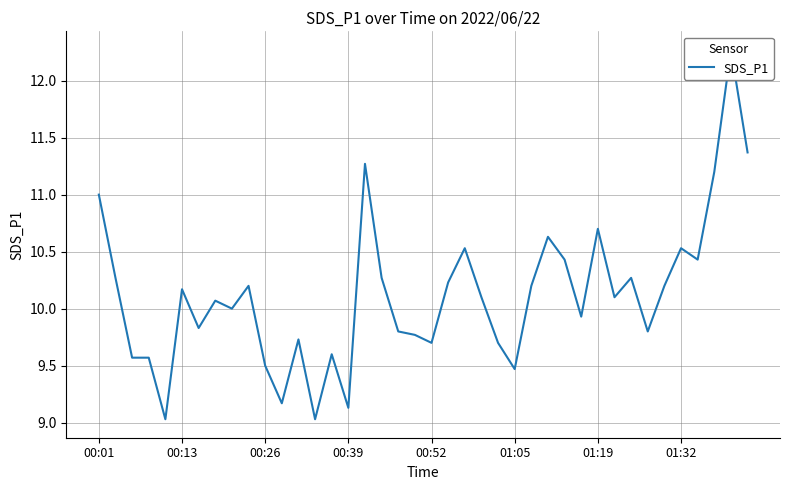

List the labels in order of value, largest first.

38, 39, 16, 37, 00:01, 30, 27, 22, 35, 28, 36, 00:13, 17, 32, 21, 9, 26, 34, 01:05, 23, 31, 01:32, 8, 29, 01:19, 18, 33, 19, 12, 20, 24, 14, 00:26, 00:39, 10, 25, 11, 15, 00:52, 13